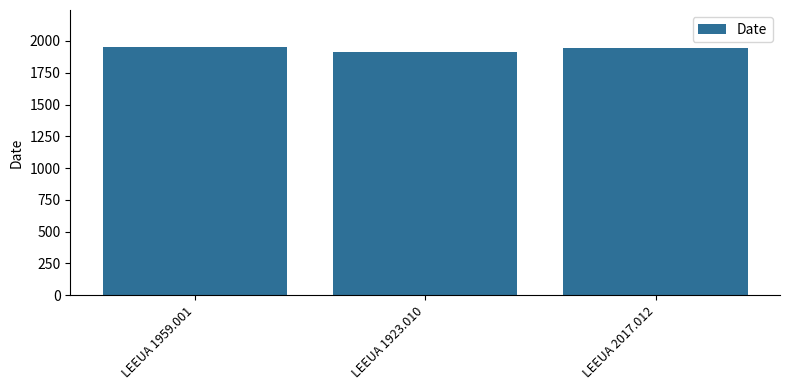

What is the ratio of the value at LEEUA 1923.010 to the value at LEEUA 1959.001?

1.0